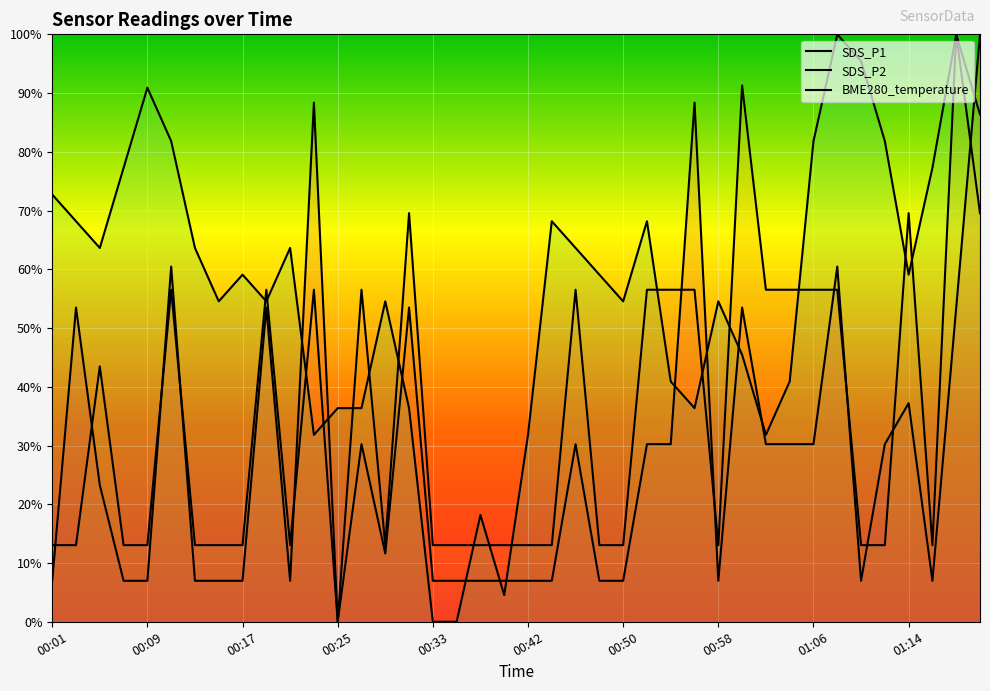

Where is the first local maximum for SDS_P1?

00:09